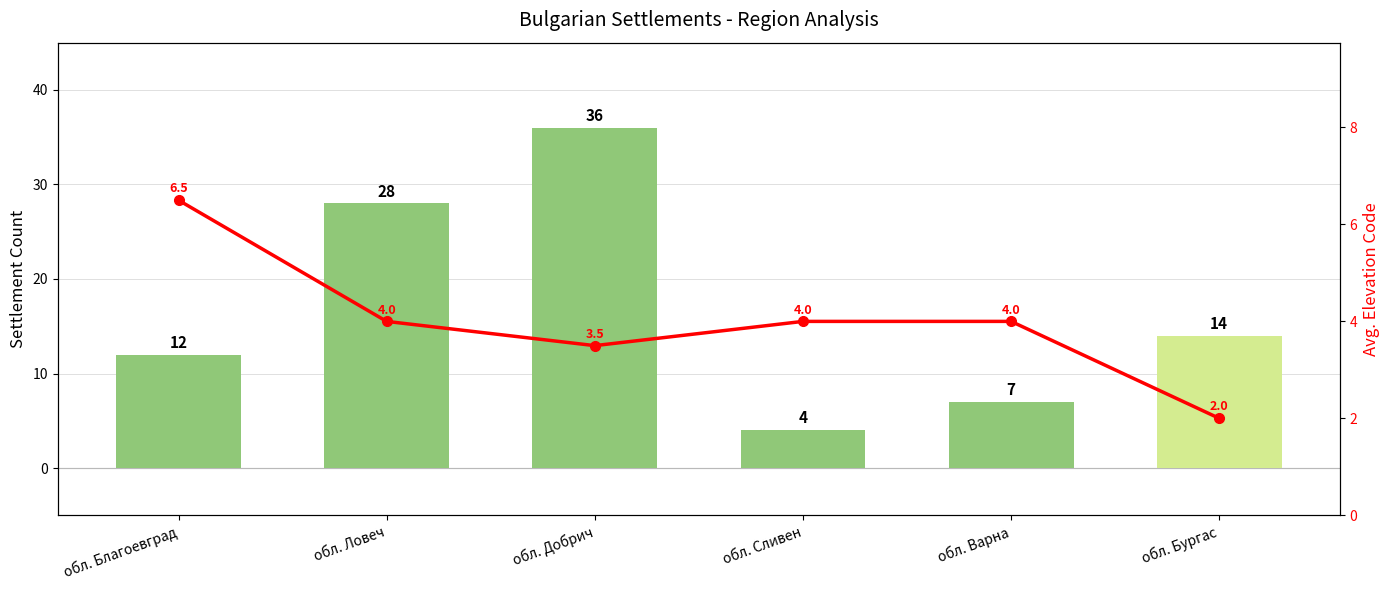

Are the bars horizontal?

No